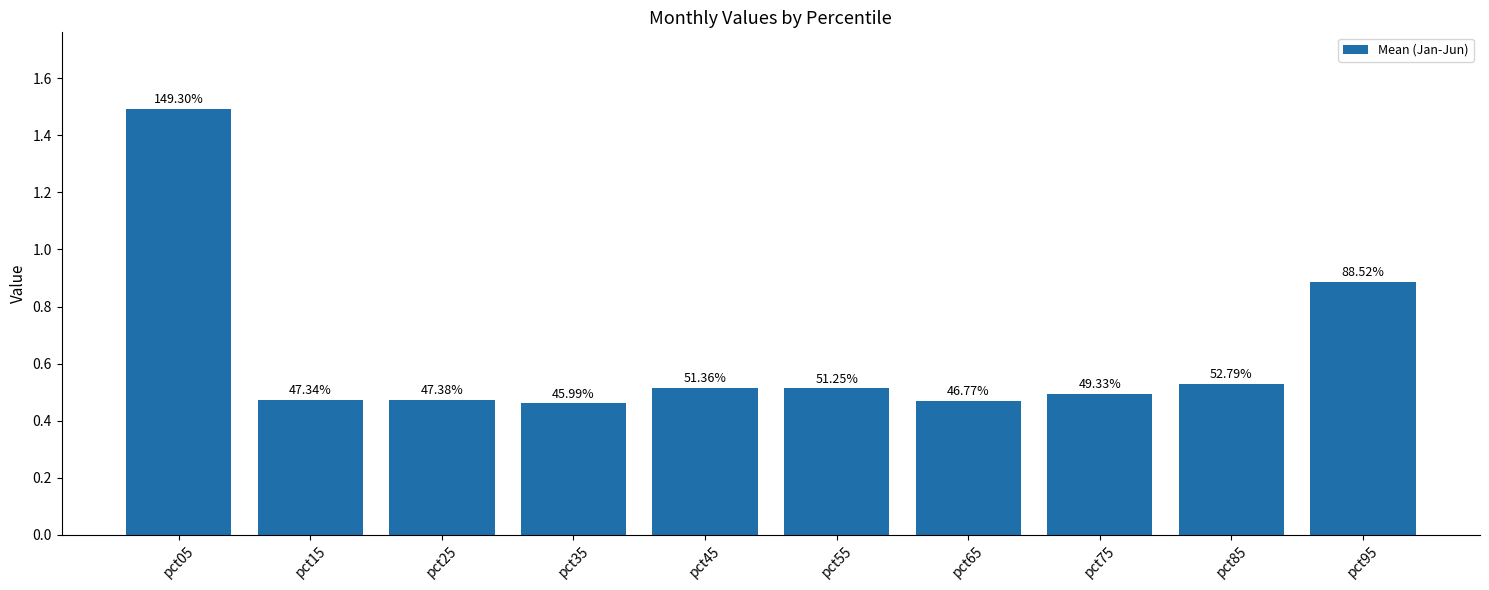

What is the smallest value displayed?

0.5